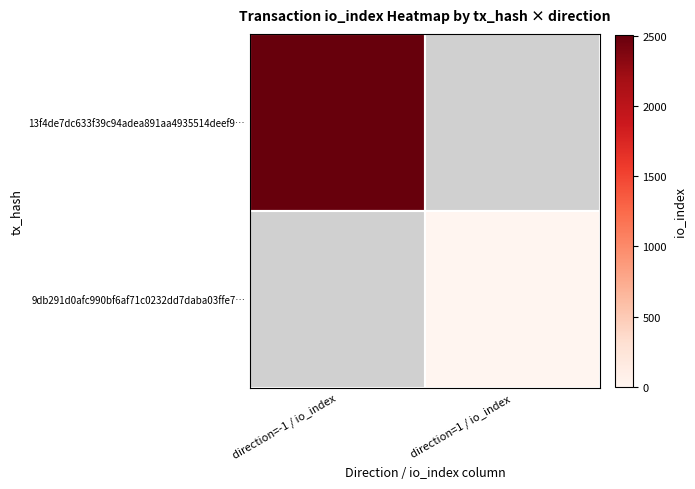

What is the maximum value shown in the chart?

2507.0